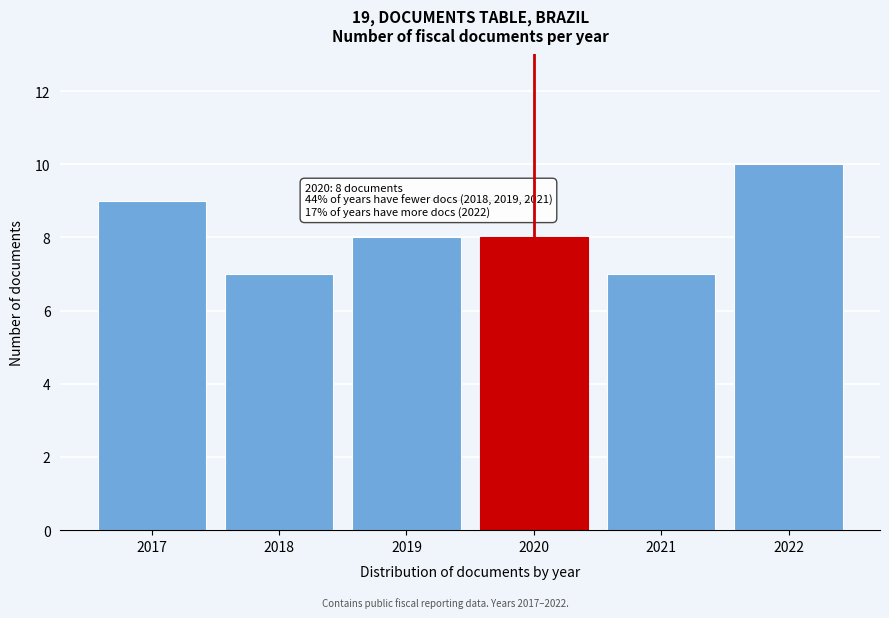

Reading left to right, extract all data points from this chart.

9	7	8	8	7	10